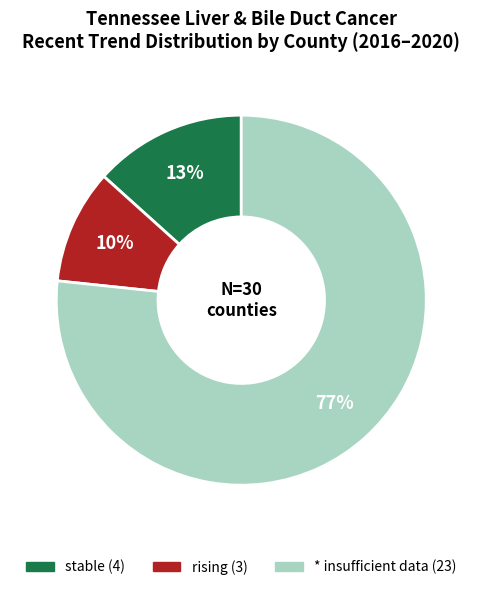

Rank the categories by value from lowest to highest.

rising, stable, *